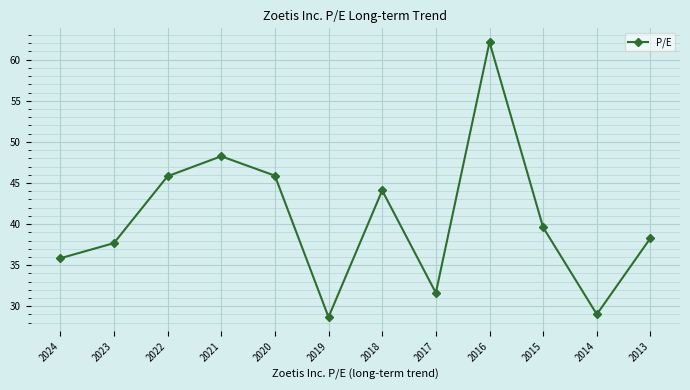

Between 2020 and 2021, which is larger?

2021